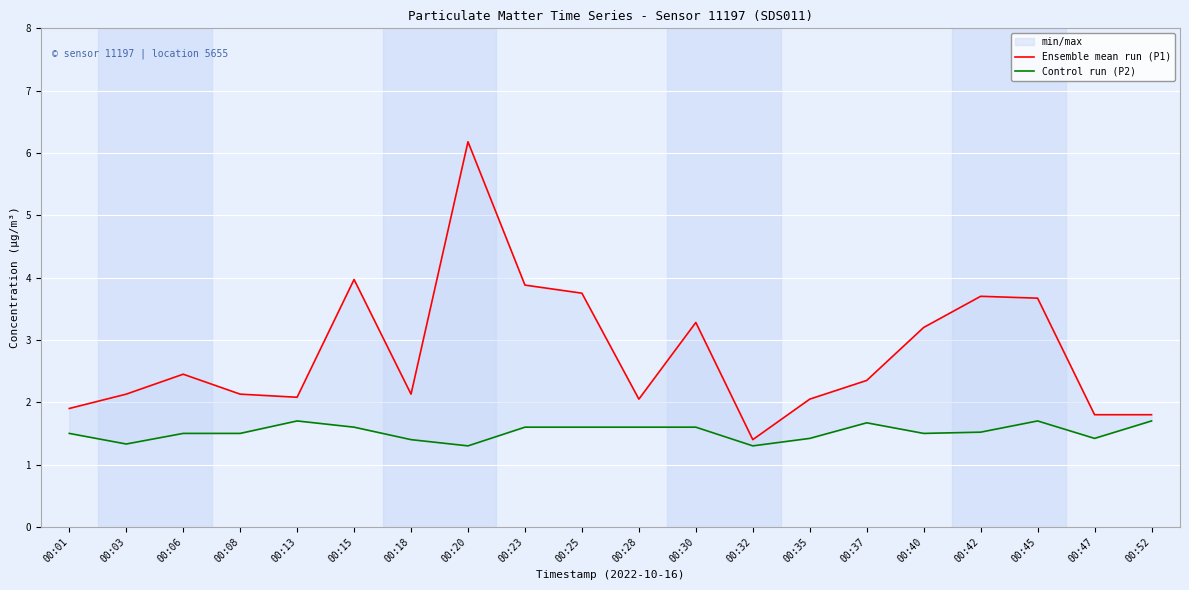

What is the minimum value for Control run (P2)?

1.3